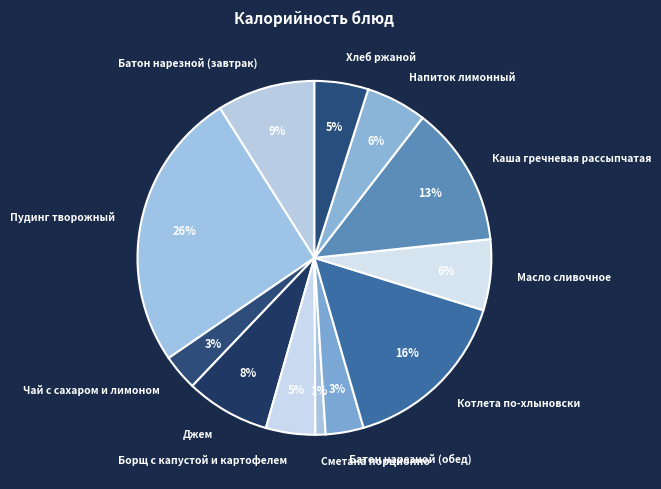

How many slices are in this pie chart?

12